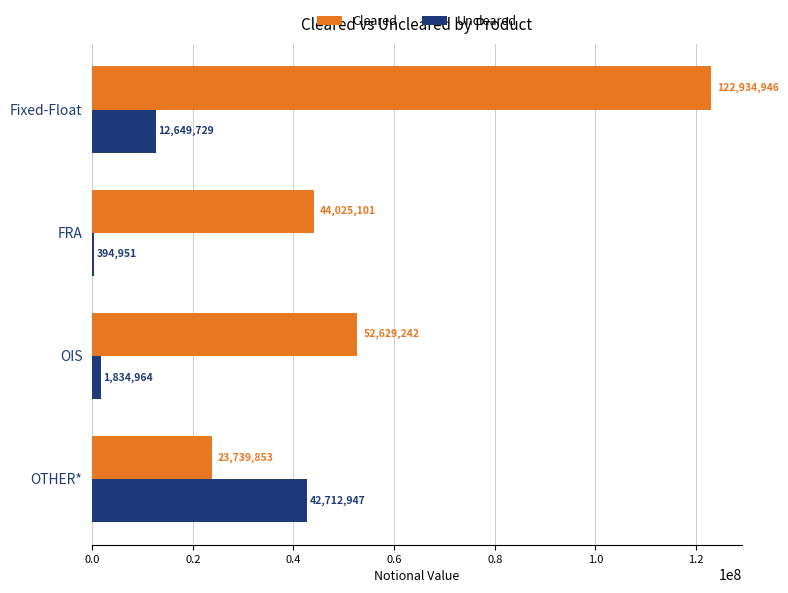

What is the difference between the highest and lowest values at FRA?

43630150